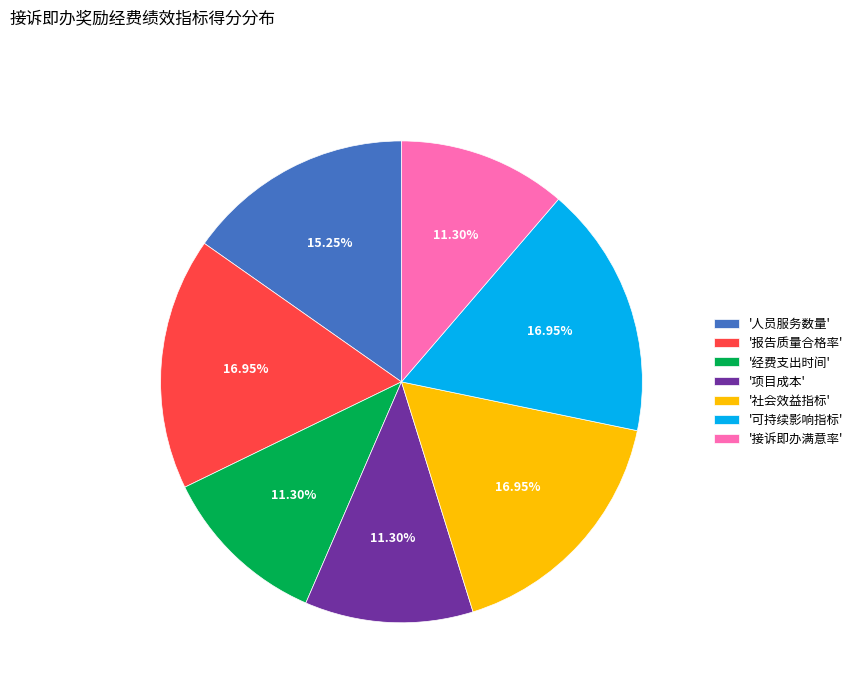

Is the sum of '社会效益指标' and '可持续影响指标' greater than half?

No